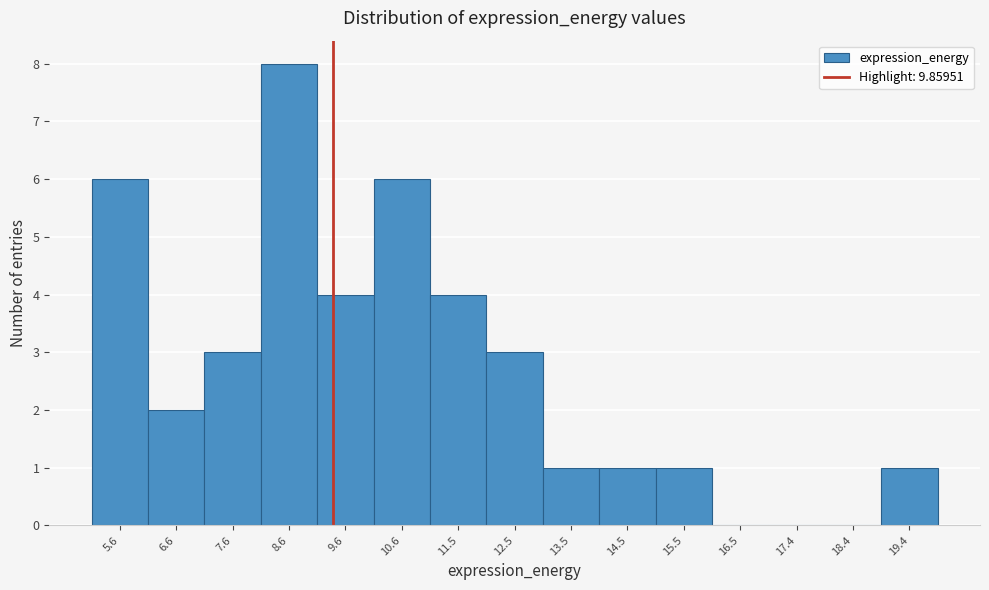

Reading right to left, list all the values displayed in this chart.

19.4=1	18.4=0	17.4=0	16.5=0	15.5=1	14.5=1	13.5=1	12.5=3	11.5=4	10.6=6	9.6=4	8.6=8	7.6=3	6.6=2	5.6=6